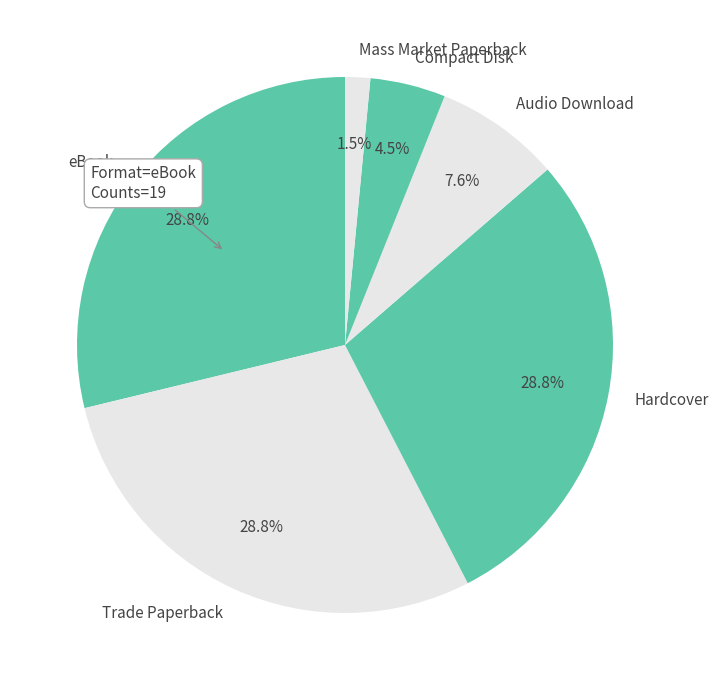

True or false: eBook accounts for 29% of the total.

True